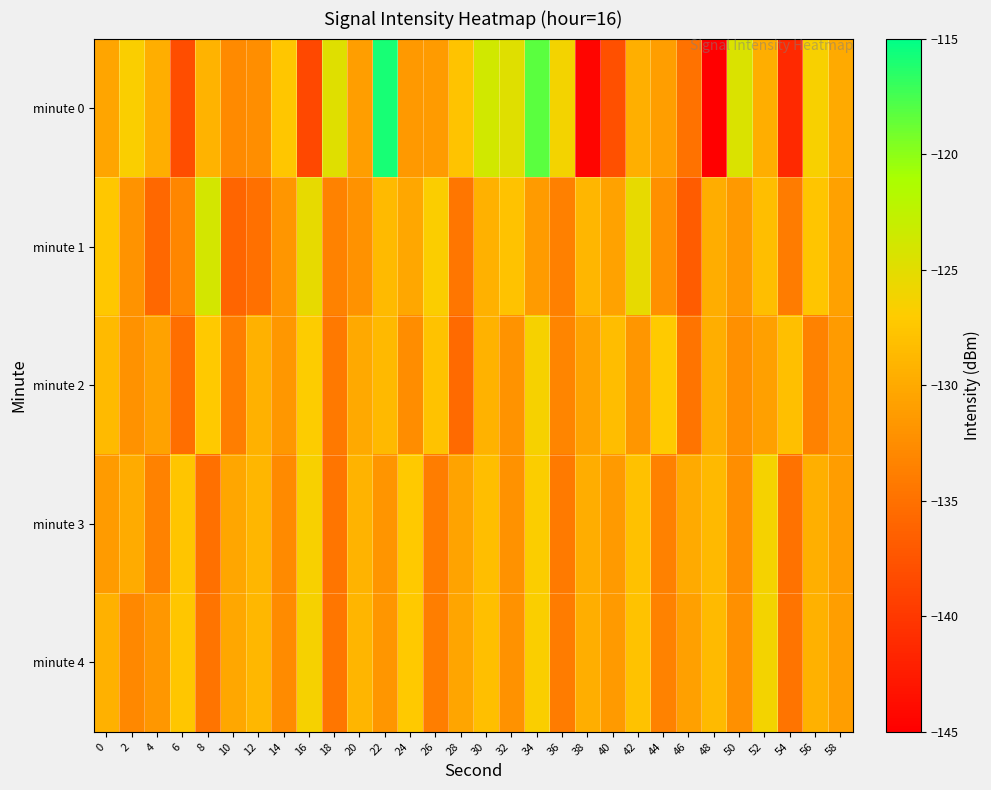

What is the smallest value displayed?

-145.3